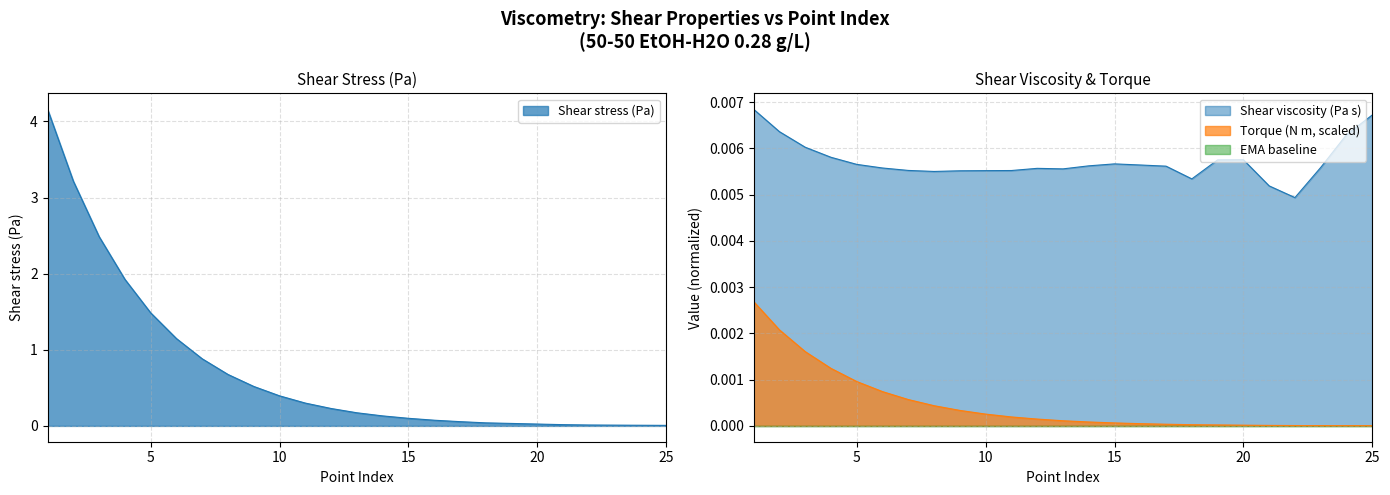

Which series has the largest range (max minus min)?

Shear stress (Pa)